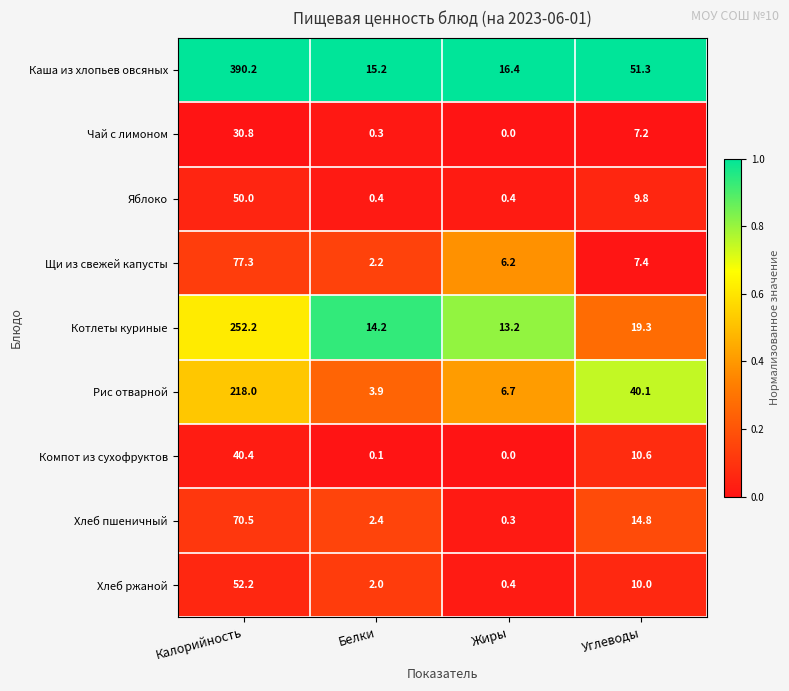

What is the difference between the Хлеб ржаной values at Белки and Калорийность?

50.2